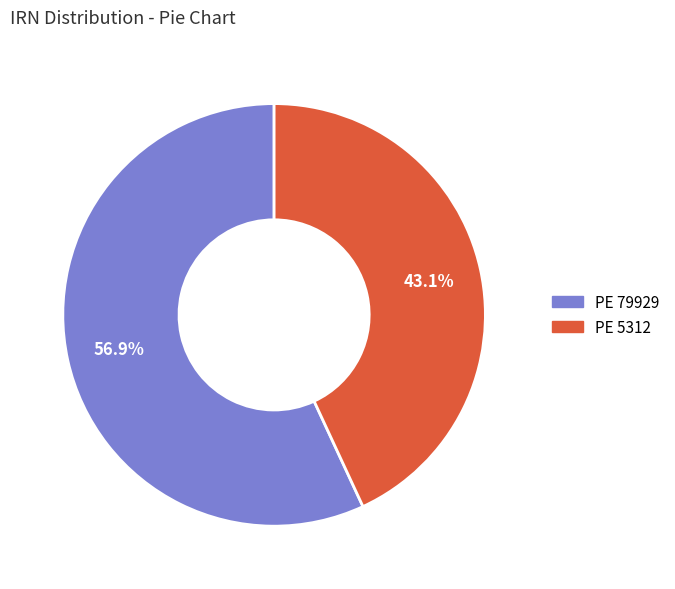

To the nearest percent, what is the difference between the PE 79929 and PE 5312 slice percentages?

14%